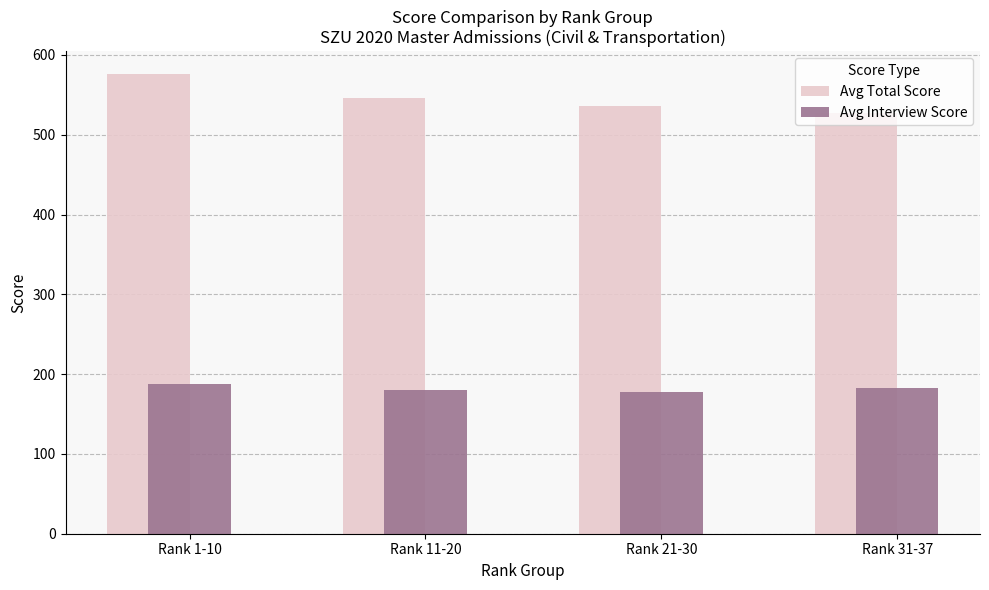

What is the maximum value for Avg Interview Score?

187.4